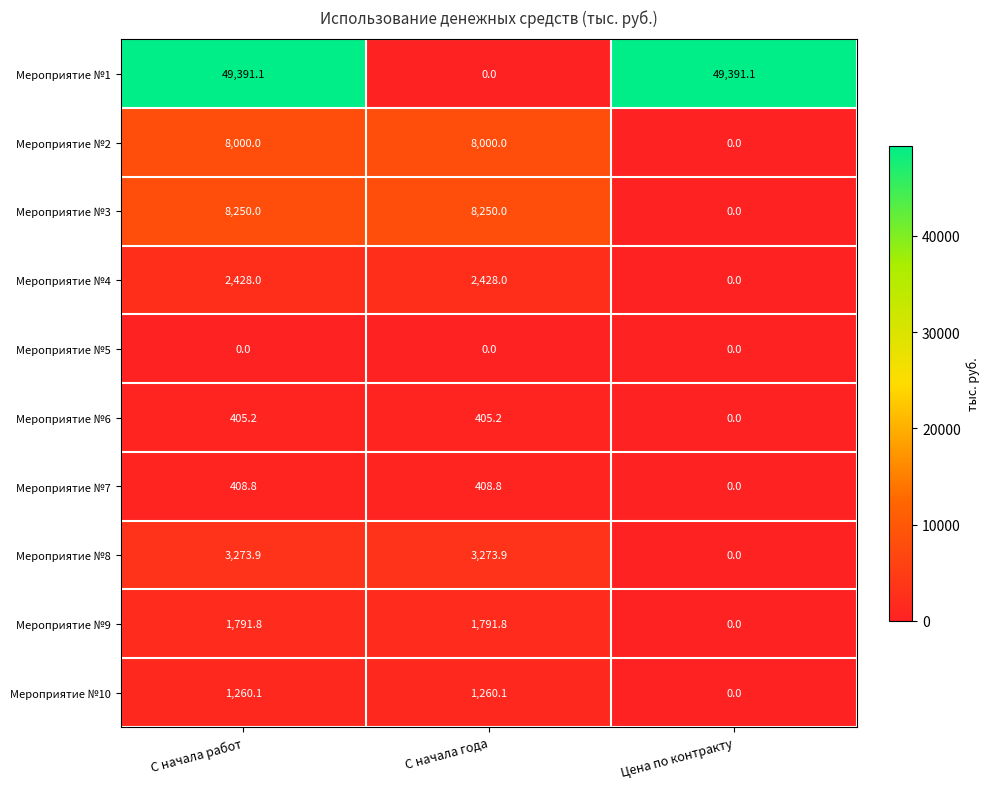

Which series has the largest total across all categories?

Мероприятие №1